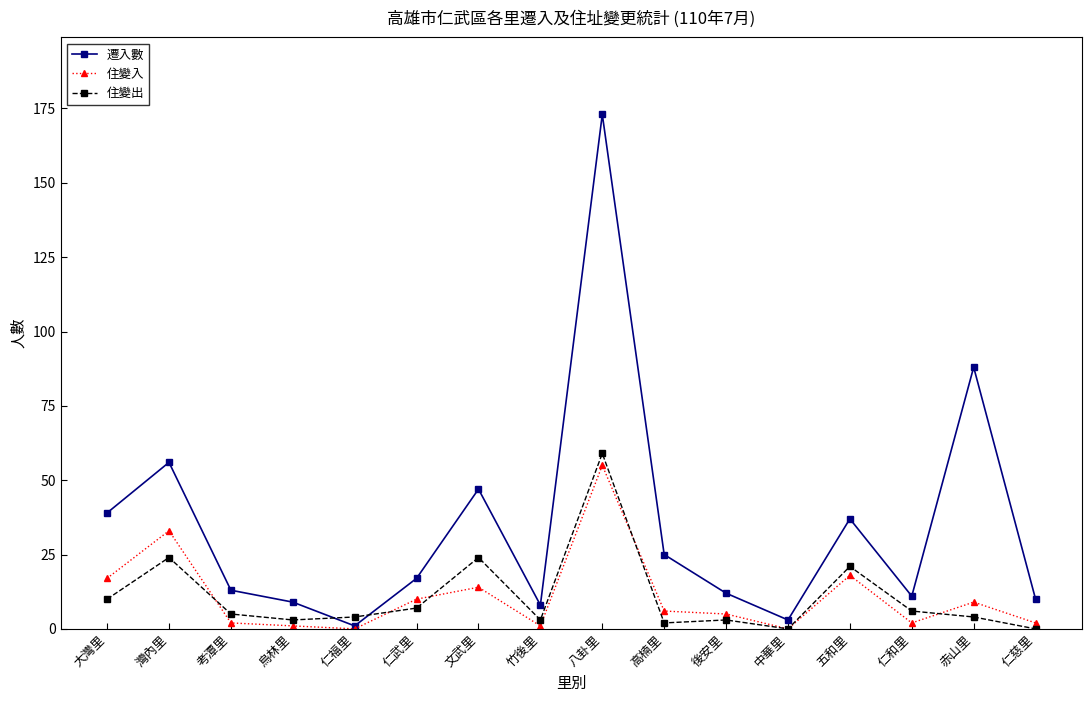

Reading right to left, transcribe all the data shown in this chart.

遷入數: 10	88	11	37	3	12	25	173	8	47	17	1	9	13	56	39
住變入: 2	9	2	18	0	5	6	55	1	14	10	0	1	2	33	17
住變出: 0	4	6	21	0	3	2	59	3	24	7	4	3	5	24	10